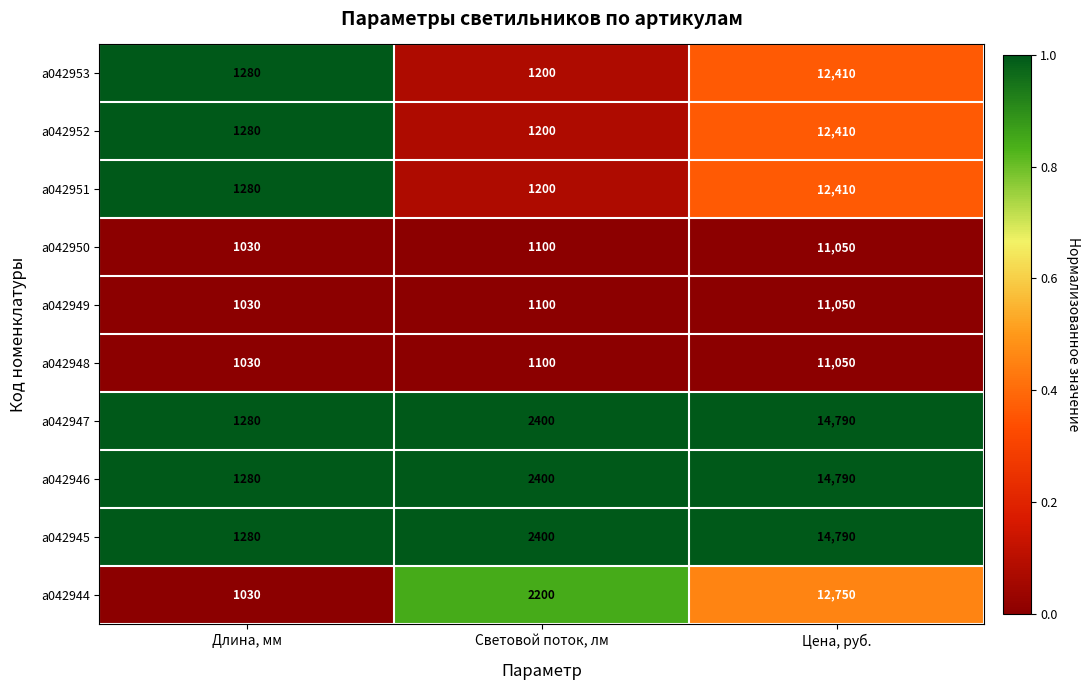

At which label is a042945 closest to 8035?

Световой поток, лм